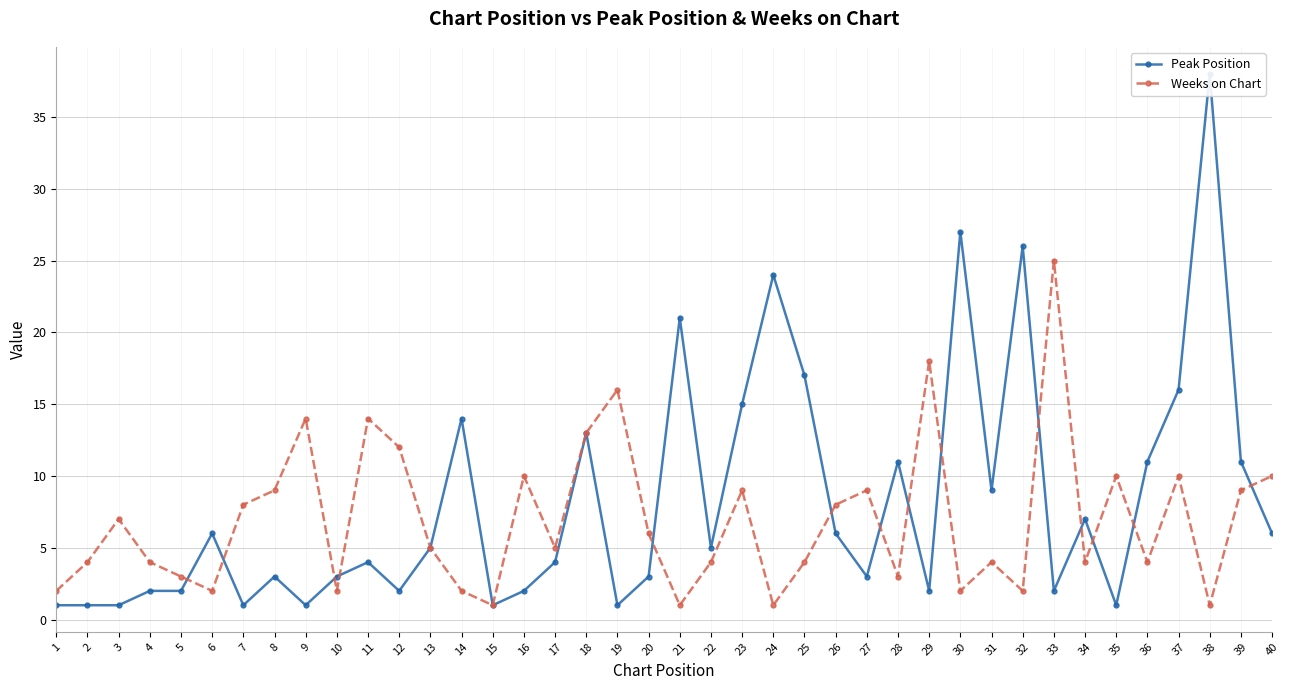

How many times do Weeks on Chart and Peak Position cross each other?

14